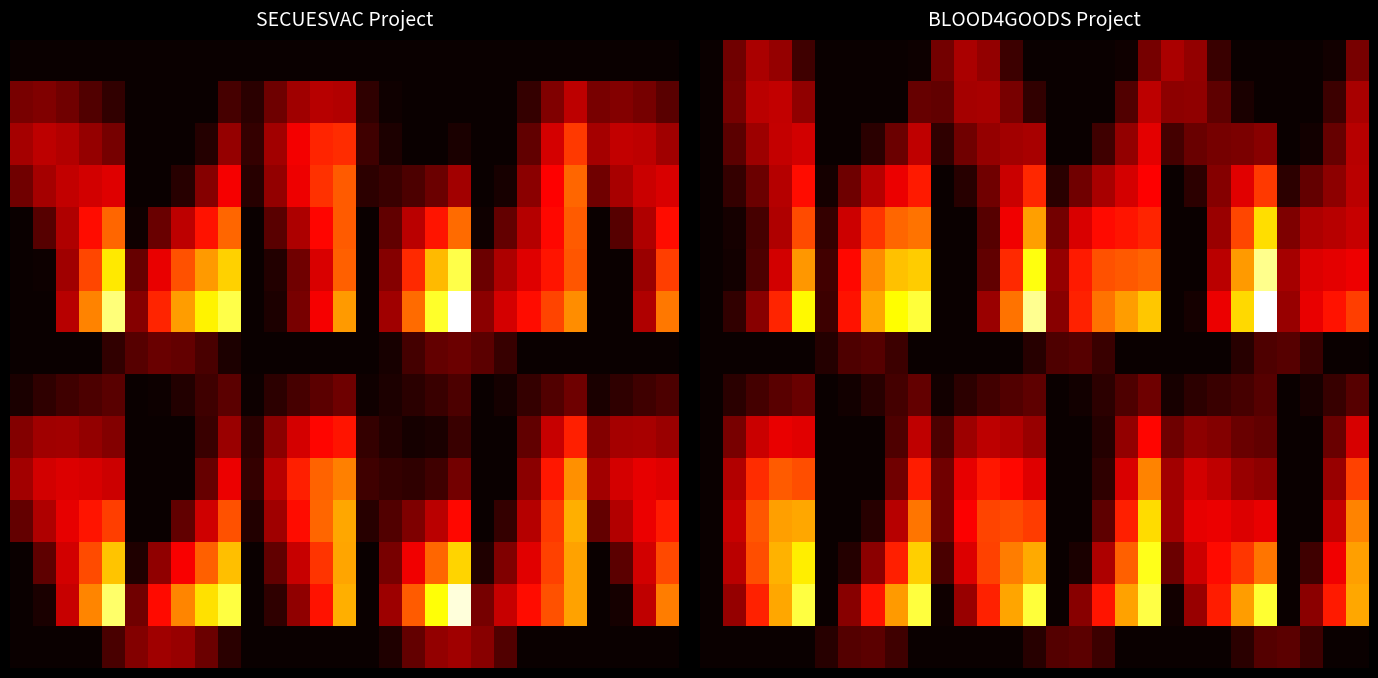

Between 25 and 20, which is larger?

20